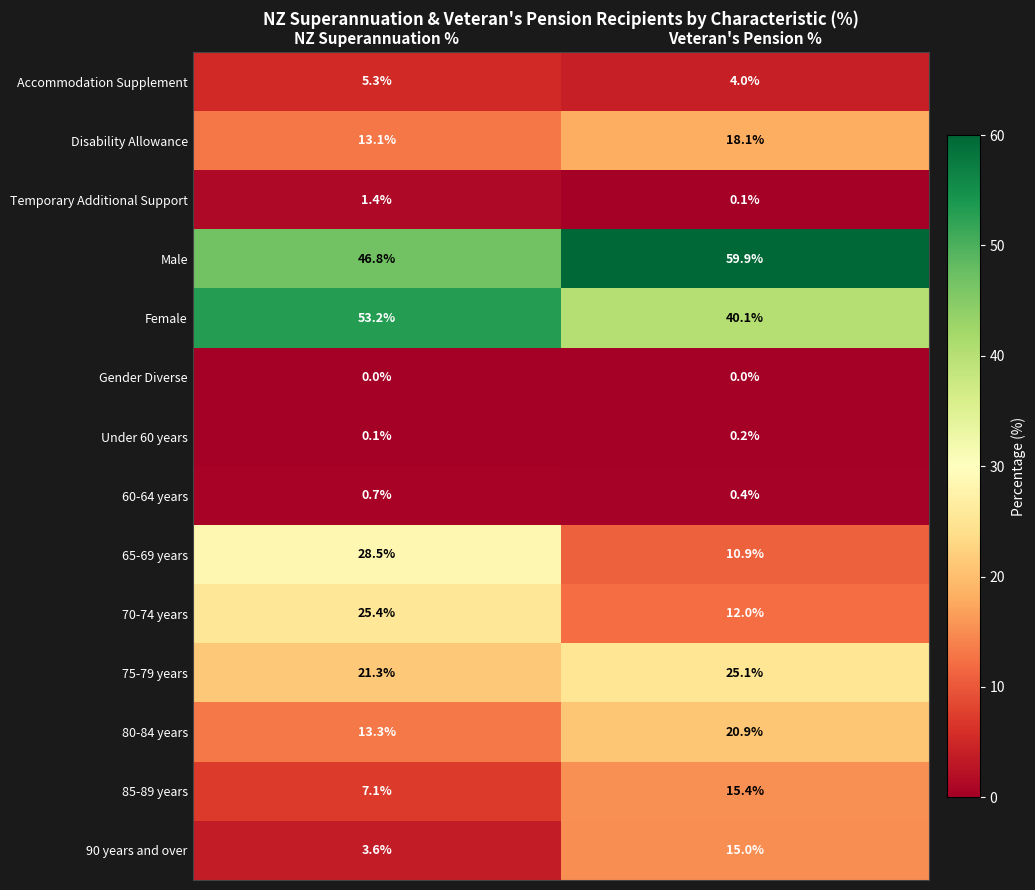

How many values in the Female series are below 53?

1